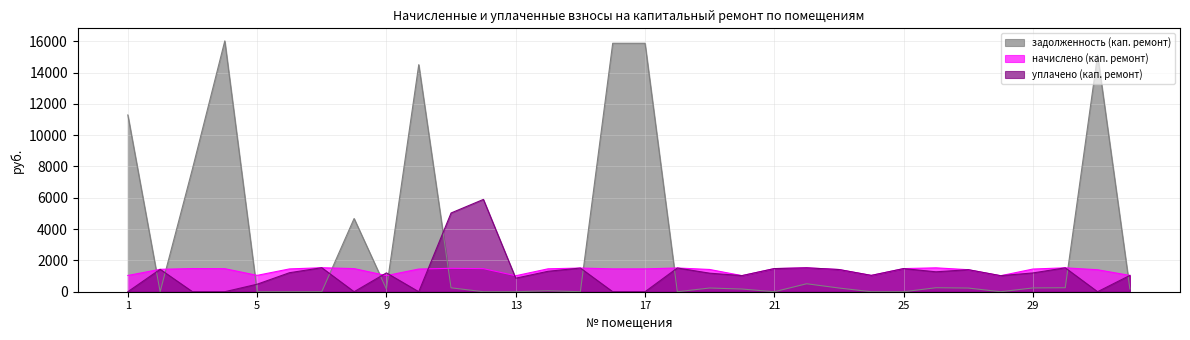

Reading right to left, transcribe all the data shown in this chart.

задолженность (кап. ремонт): 32=173.8	31=15125.9	30=254.5	29=241.6	28=0.2	27=234.6	26=254.5	25=0.0	24=0.0	23=236.3	22=509.0	21=0.0	20=171.4	19=236.9	18=0.0	17=15872.2	16=15872.2	15=0.0	14=62.2	13=0.0	12=0.0	11=249.2	10=14506.0	9=172.0	8=4677.5	7=0.0	6=0.0	5=0.0	4=16024.9	3=7858.2	2=0.0	1=11293.7
начислено (кап. ремонт): 32=1042.5	31=1404.0	30=1526.9	29=1449.7	28=1021.4	27=1407.5	26=1526.9	25=1477.7	24=1042.5	23=1418.0	22=1526.9	21=1477.7	20=1028.5	19=1421.6	18=1516.3	17=1460.2	16=1460.2	15=1512.8	14=1463.7	13=1021.4	12=1474.2	11=1495.3	10=1449.7	9=1031.9	8=1477.7	7=1533.9	6=1456.7	5=1046.0	4=1474.2	3=1481.2	2=1432.1	1=1039.0
уплачено (кап. ремонт): 32=1042.5	31=0.0	30=1526.9	29=1200.5	28=1025.5	27=1407.5	26=1272.4	25=1477.7	24=1042.5	23=1417.8	22=1526.9	21=1477.7	20=1028.5	19=1184.7	18=1516.3	17=0.0	16=0.0	15=1512.8	14=1306.2	13=865.0	12=5896.8	11=5030.5	10=0.0	9=1203.9	8=0.0	7=1533.9	6=1213.9	5=480.3	4=0.0	3=0.0	2=1432.1	1=0.0